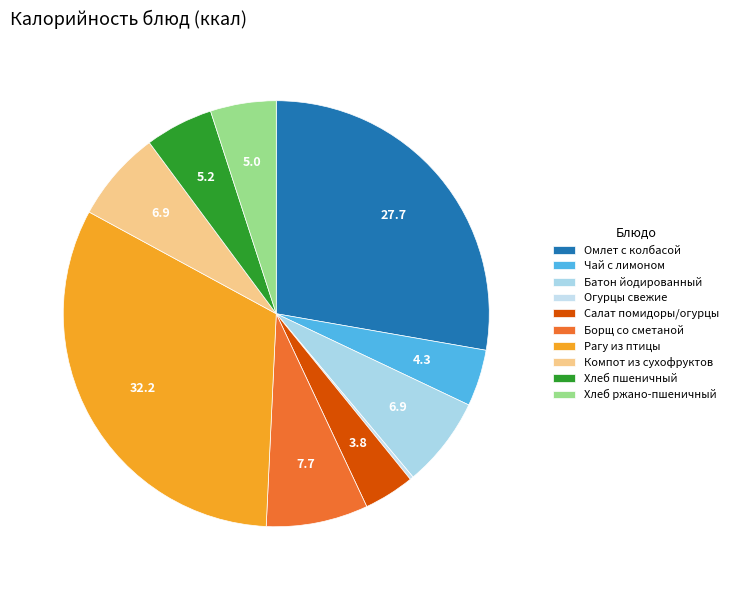

Do Хлеб пшеничный and Компот из сухофруктов together represent more than half of the pie?

No